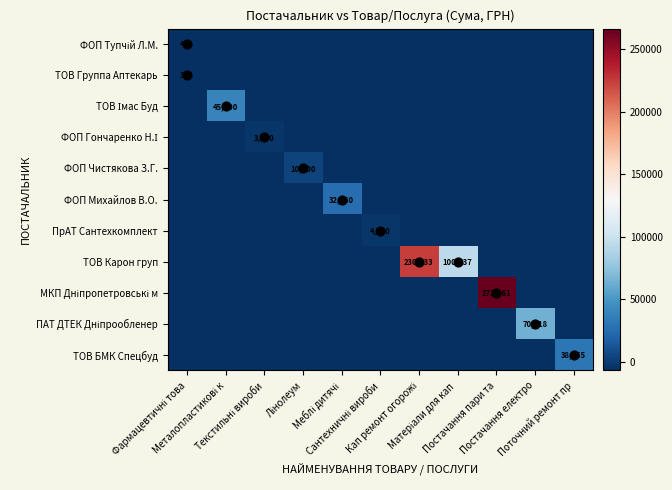

Rank the series by their maximum value, from highest to lowest.

МКП Дніпропетровські м, ТОВ Карон груп, ПАТ ДТЕК Дніпрообленер, ТОВ Імас Буд, ТОВ БМК Спецбуд, ФОП Михайлов В.О., ФОП Чистякова З.Г., ПрАТ Сантехкомплект, ФОП Гончаренко Н.І, ФОП Тупчій Л.М., ТОВ Группа Аптекарь